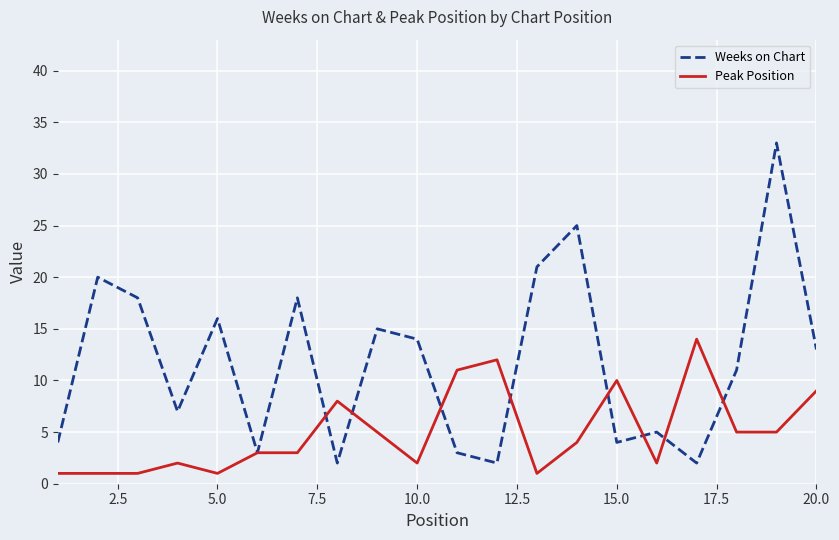

List the series in order of their overall mean, highest first.

Weeks on Chart, Peak Position